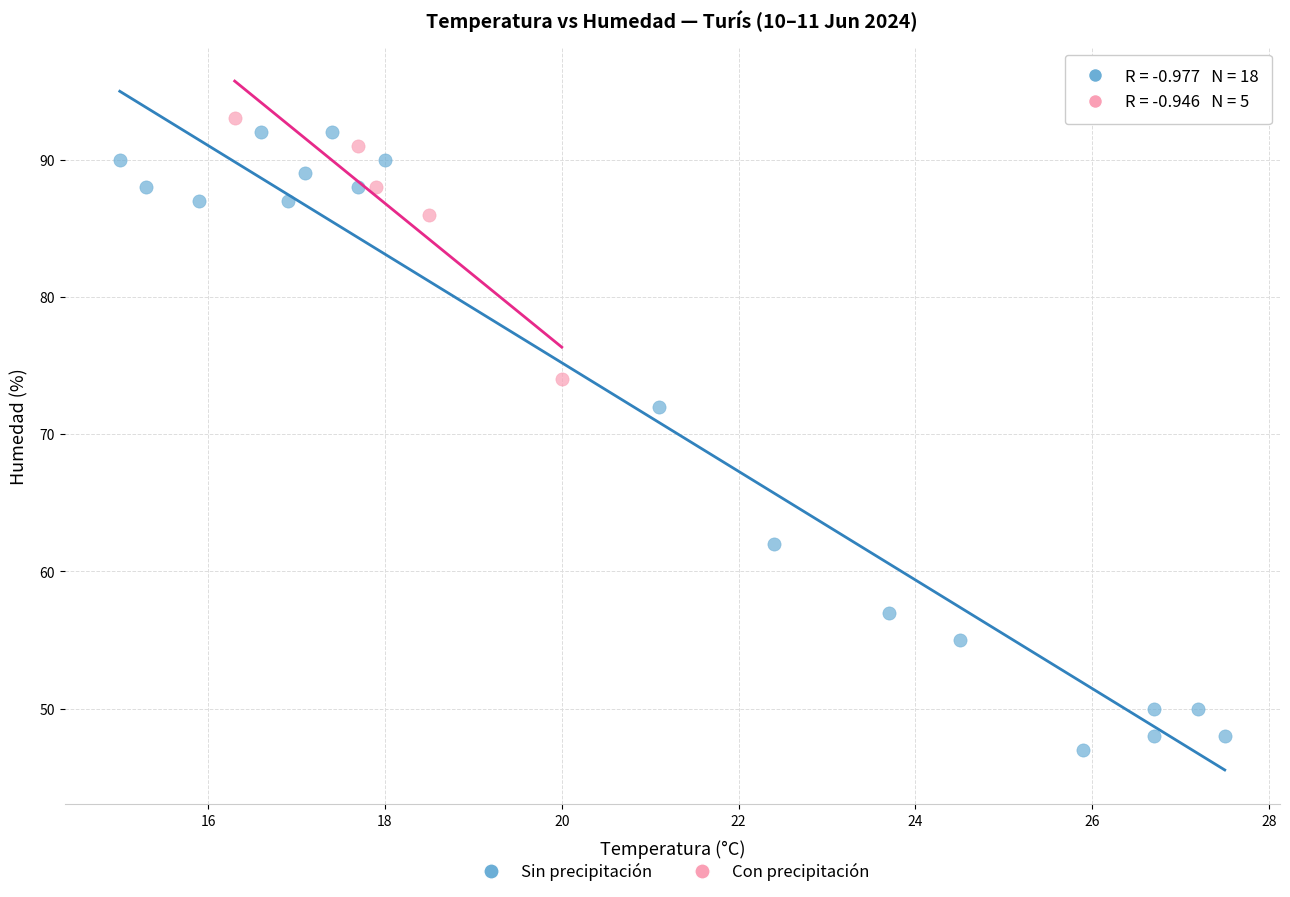

Which series has the widest spread of Y values?

Sin precipitación